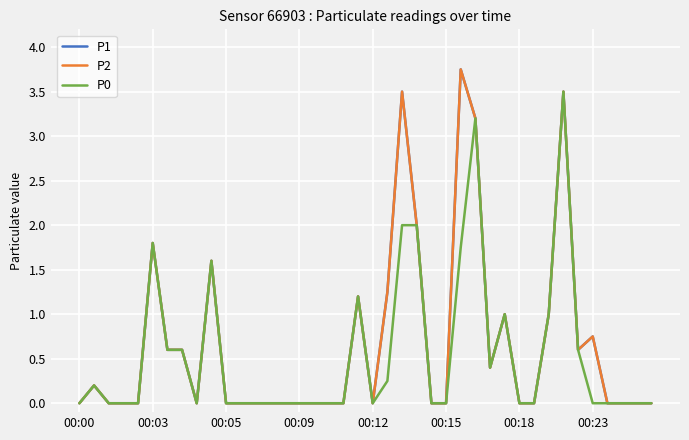

How many lines are shown in the chart?

3